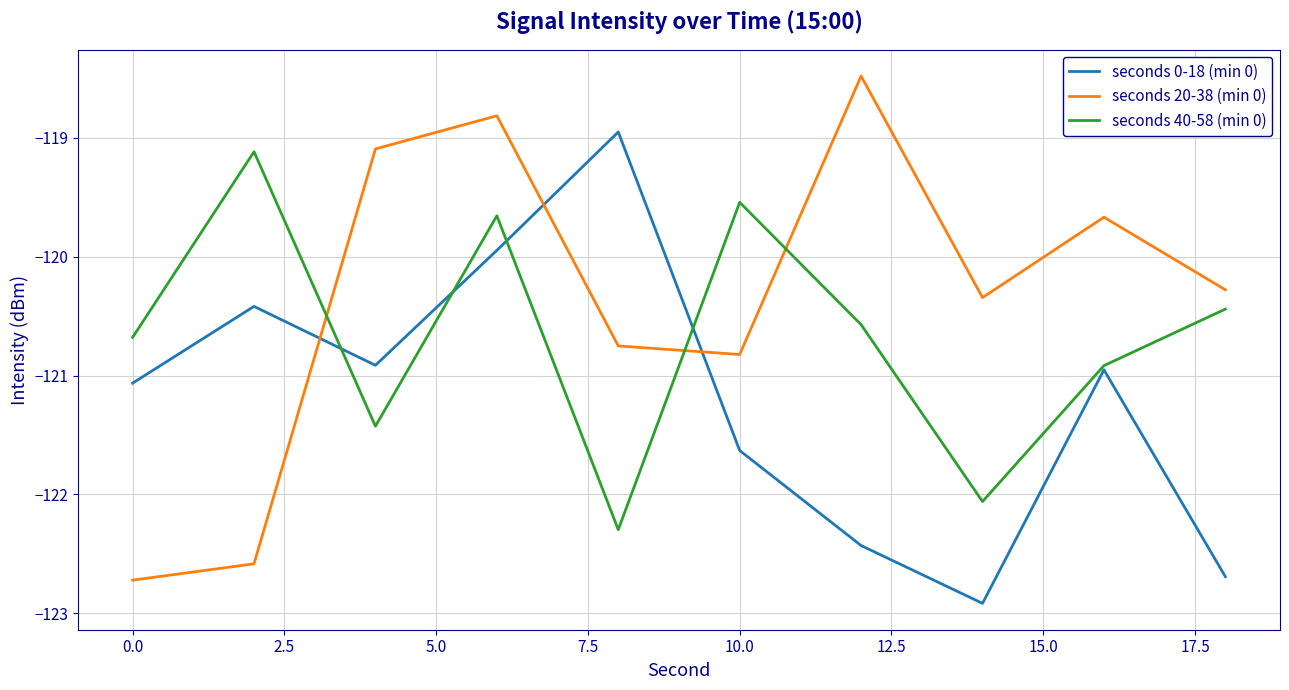

What is the maximum value for seconds 20-38 (min 0)?

-118.5